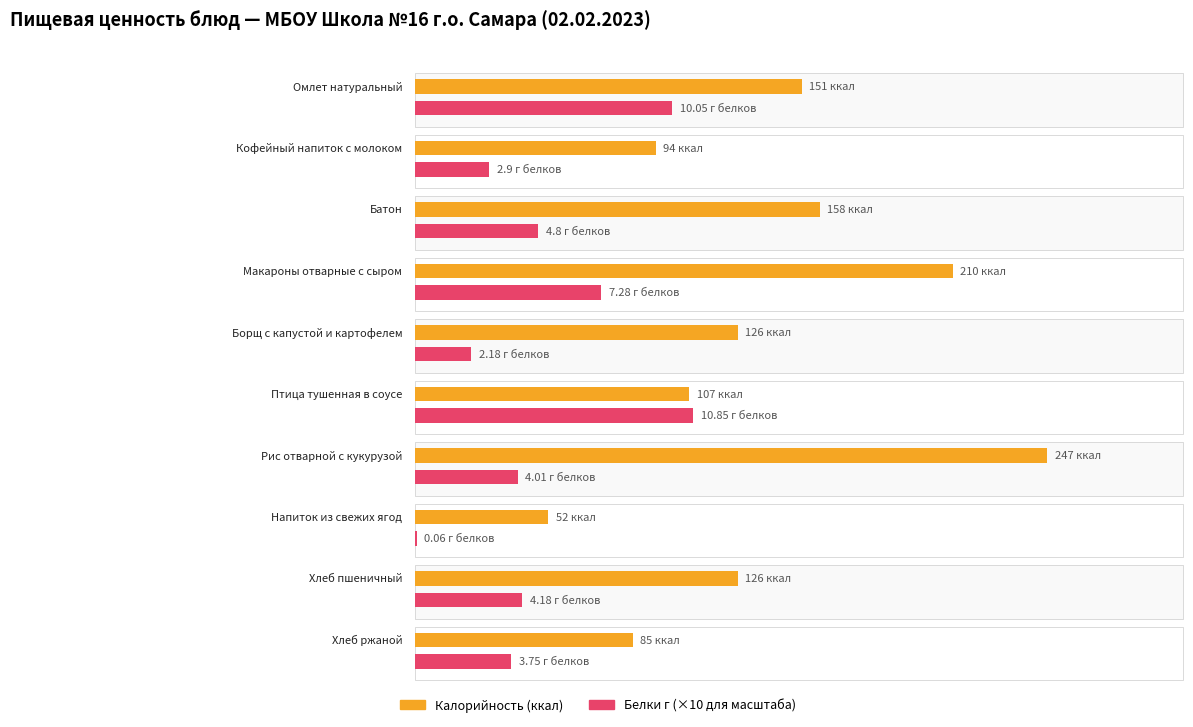

What is the label of the 2nd bar from the right?

Хлеб пшеничный